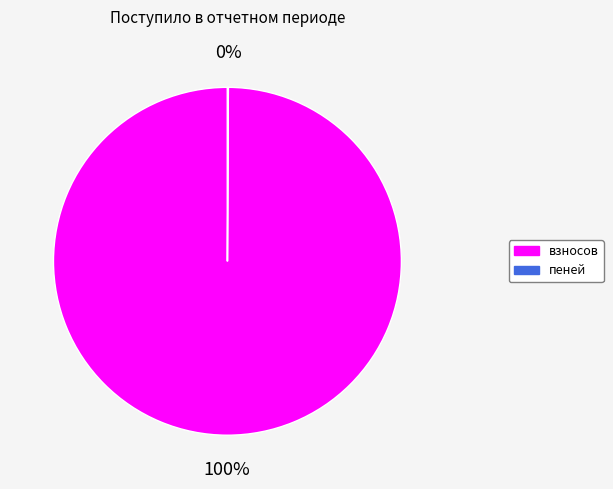

To the nearest percent, what is the average slice percentage?

50%